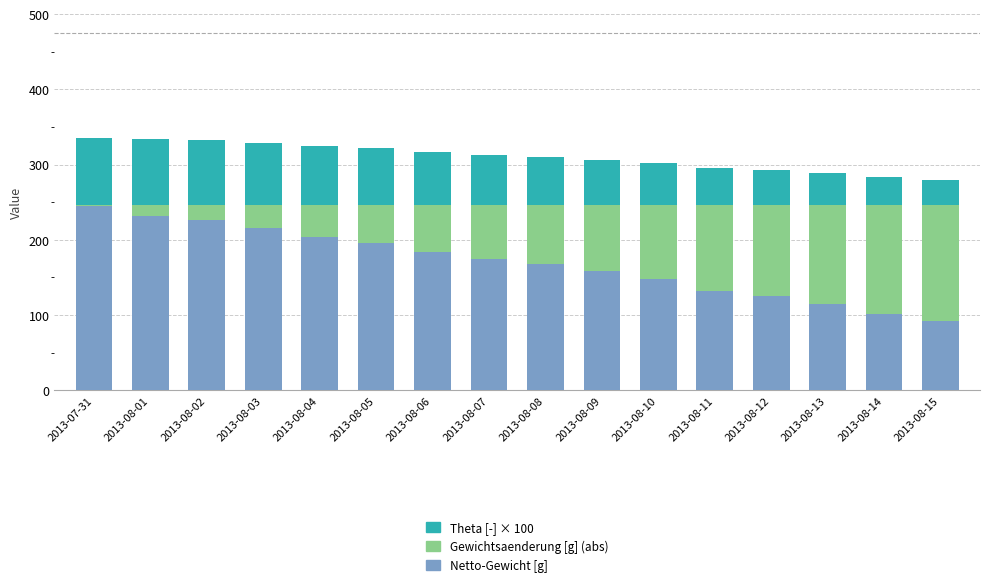

What is the total value across all series at 2013-08-15?

280.1